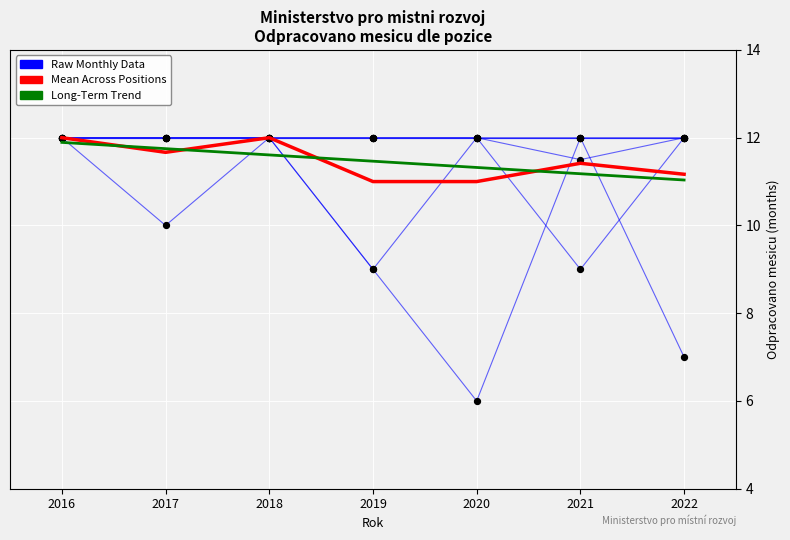

Does the chart have visible grid lines?

Yes